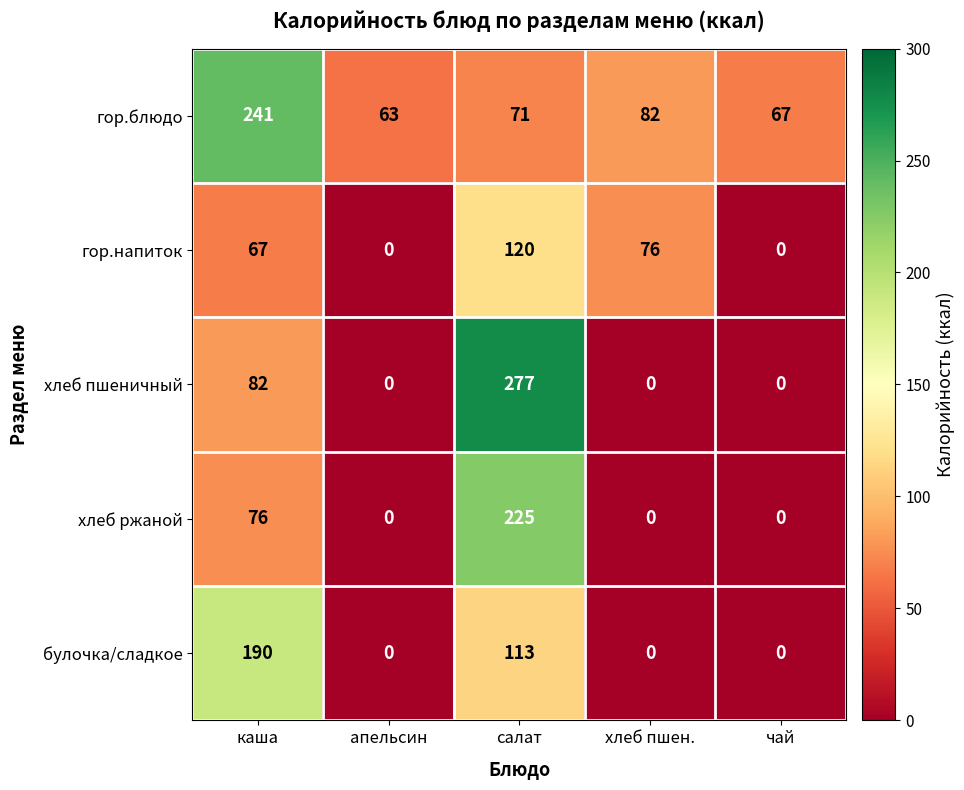

What is the highest value of the гор.блюдо series?

241